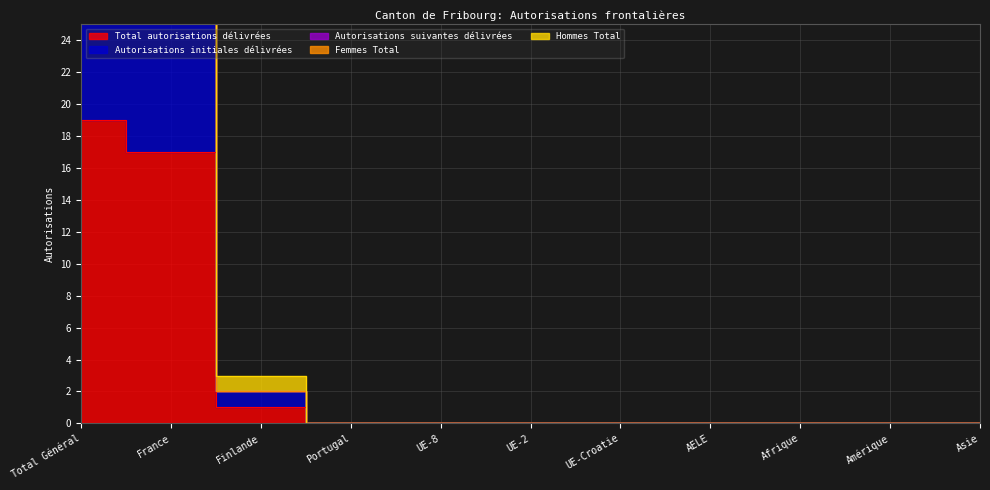

Is it true that Hommes Total equals 25 at UE-2?

False